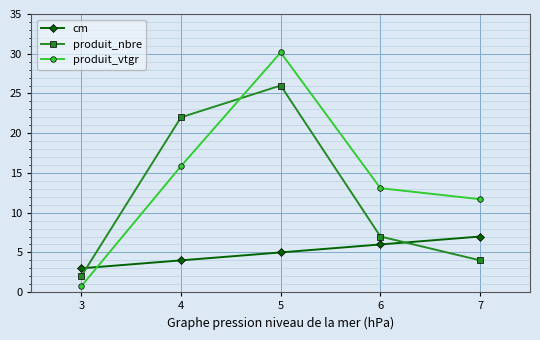

Is it true that produit_nbre equals 26.0 at 5?

True